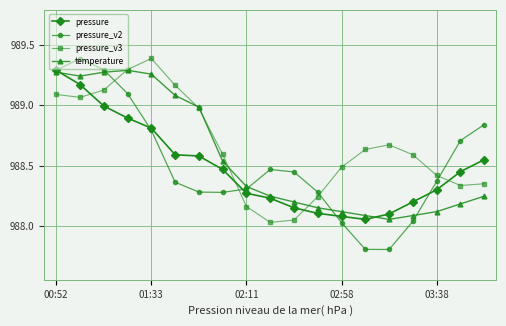

True or false: pressure_v3 has more than 2 interior local peaks.

False